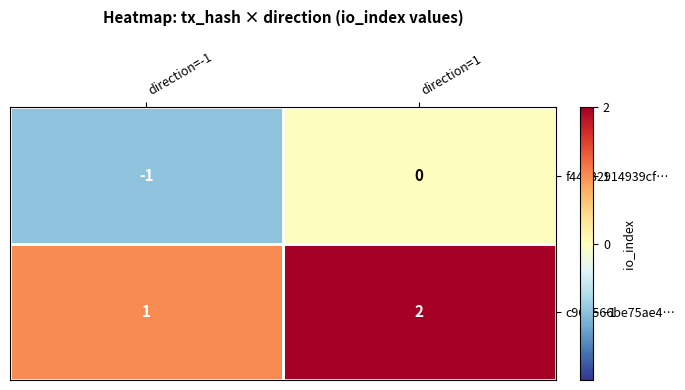

At which category is the sum across all series the highest?

direction=1